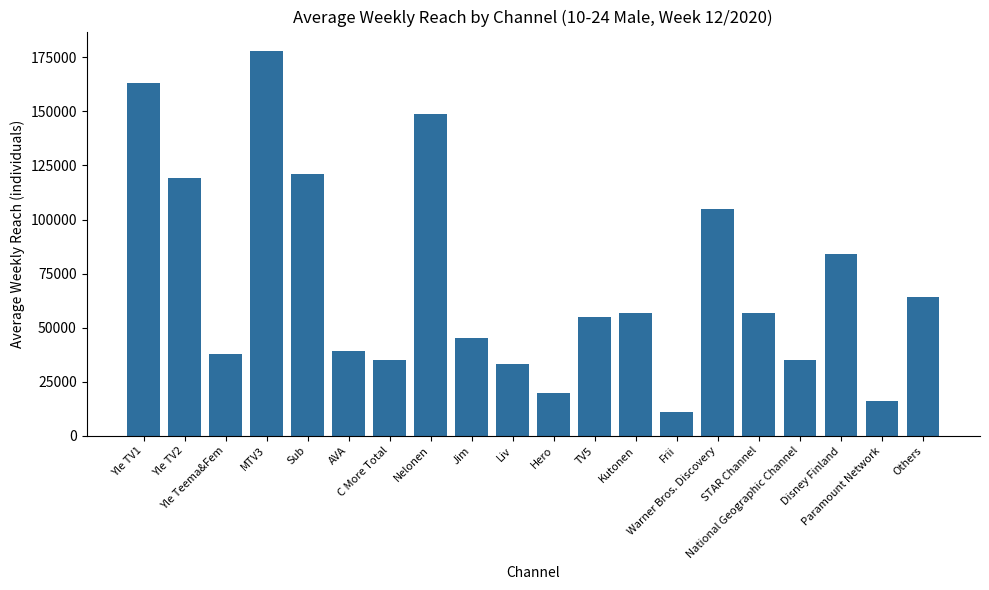

What is the ratio of the value at Sub to the value at Liv?

3.7